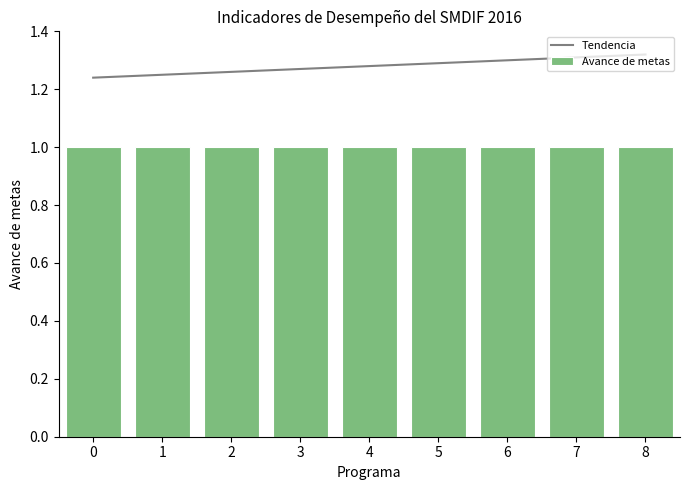

At which category is the sum across all series the highest?

8